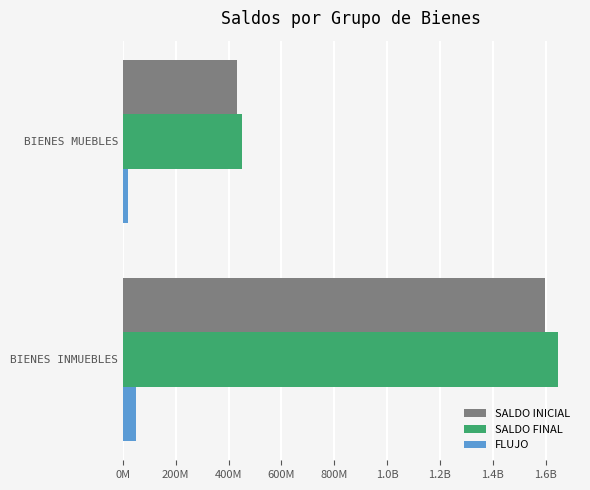

What are all the series names shown in the legend?

SALDO INICIAL, SALDO FINAL, FLUJO